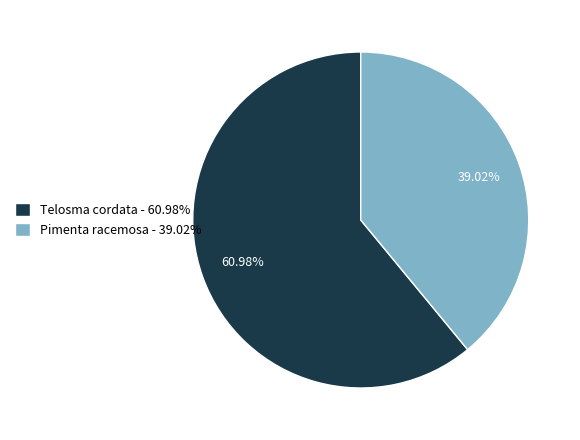

What percentage is the Pimenta racemosa slice, to the nearest percent?

39%